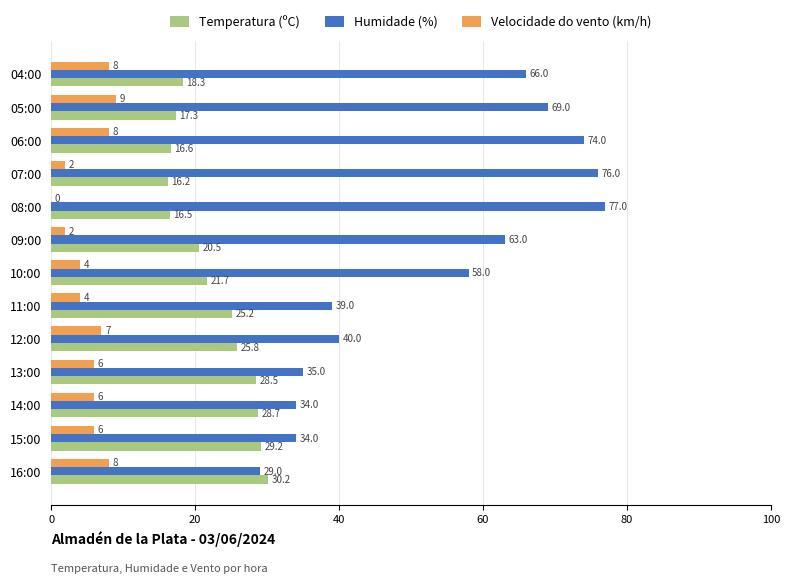

How many data points does each series have?

13